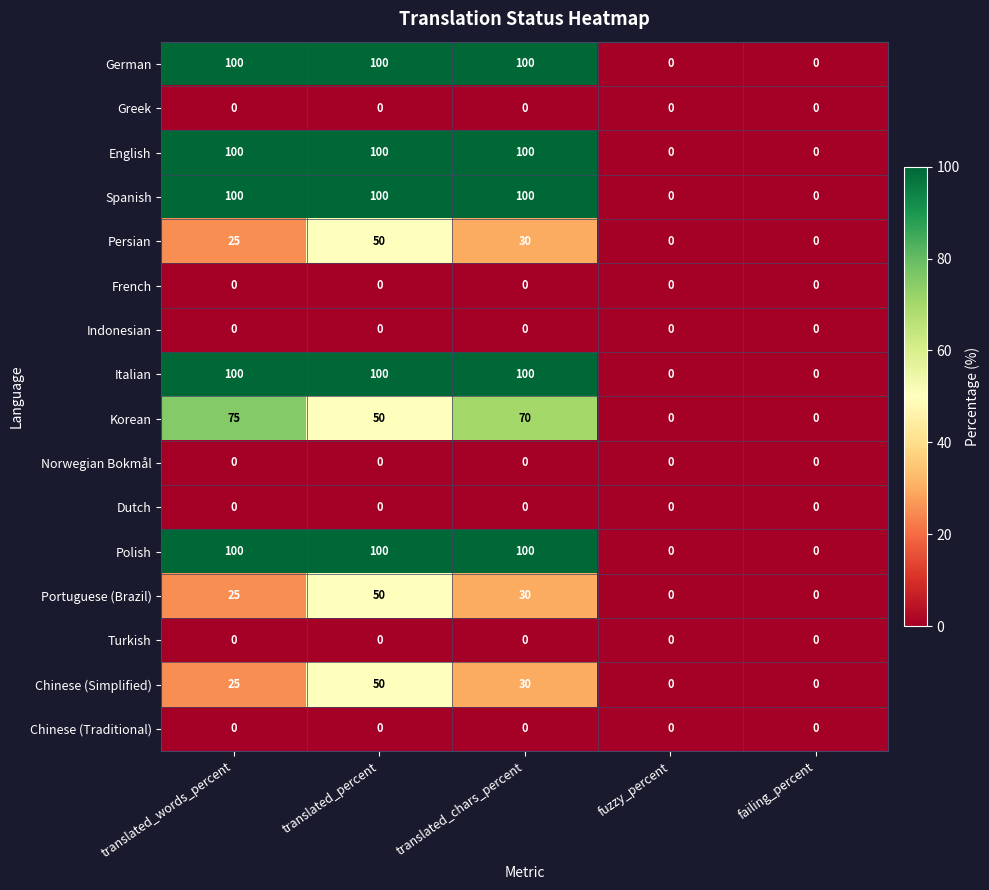

At which category is the sum across all series the highest?

translated_percent